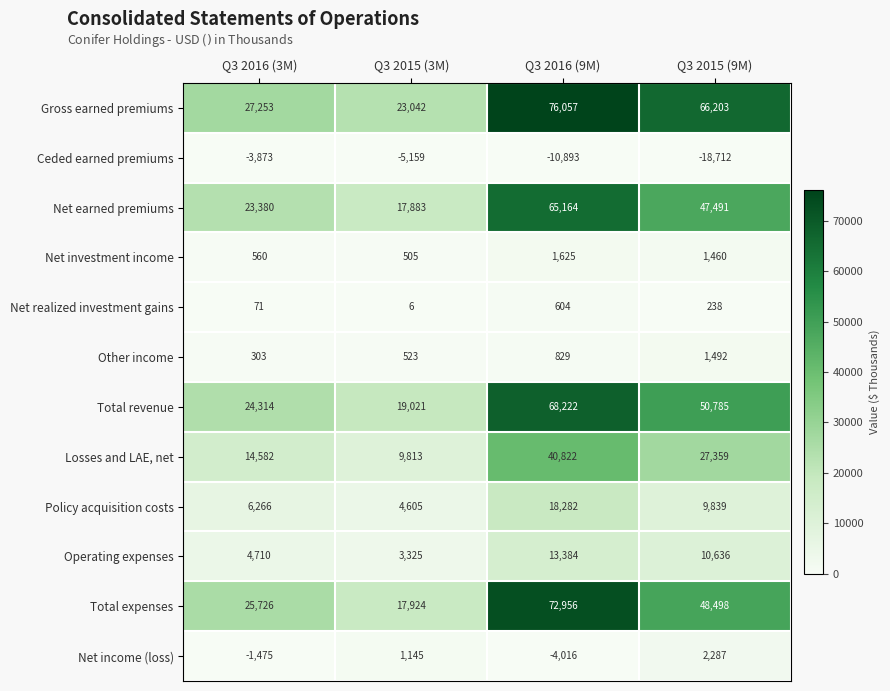

Rank the series by their maximum value, from lowest to highest.

Ceded earned premiums, Net realized investment gains, Other income, Net investment income, Net income (loss), Operating expenses, Policy acquisition costs, Losses and LAE, net, Net earned premiums, Total revenue, Total expenses, Gross earned premiums